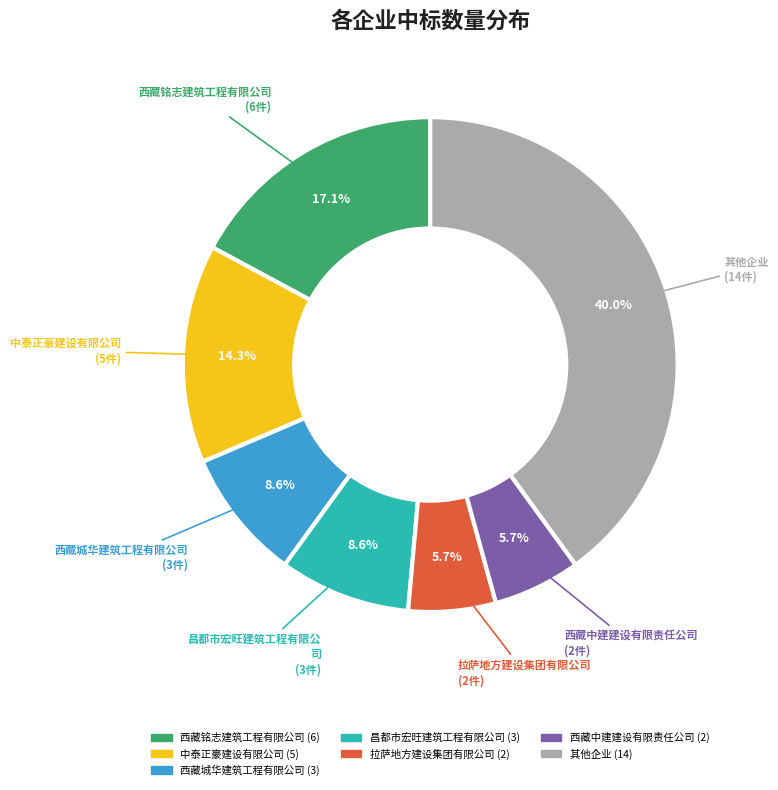

Is there a majority slice in this chart?

No